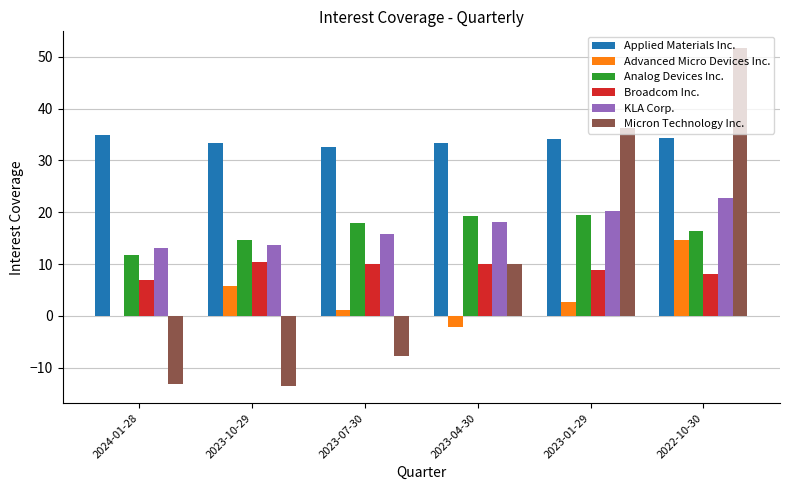

How many groups of bars are there?

6